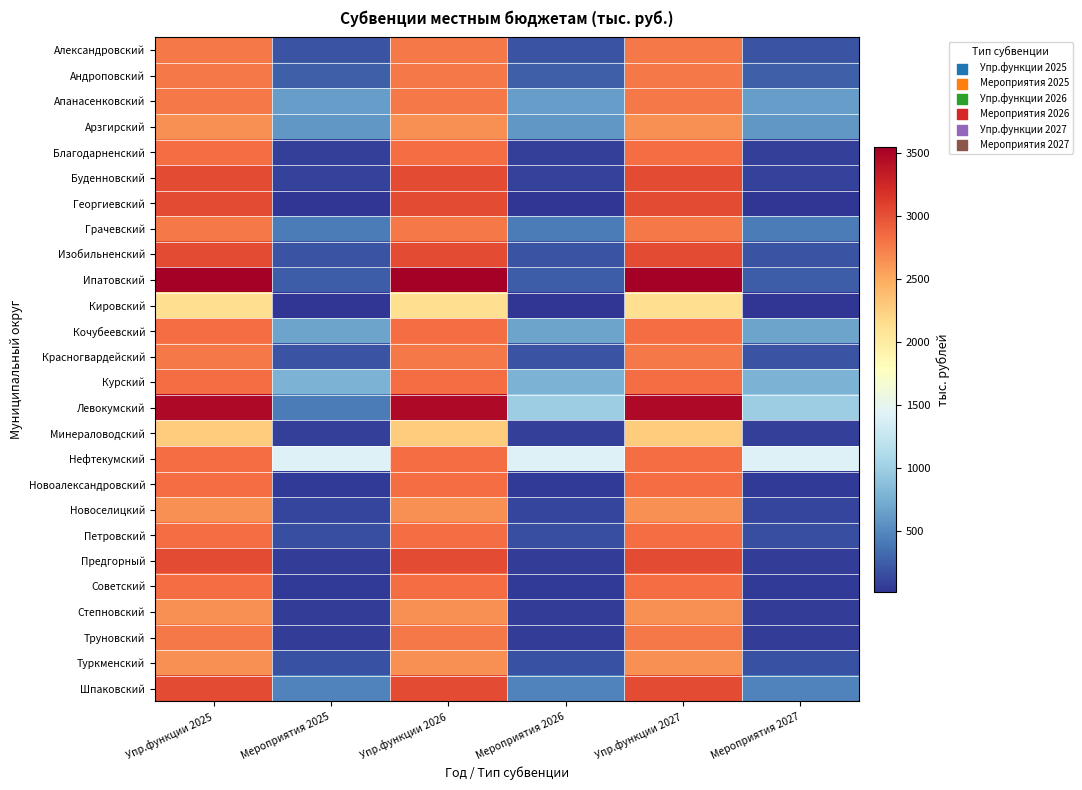

Which category has the highest value across all series?

Упр.функции 2025